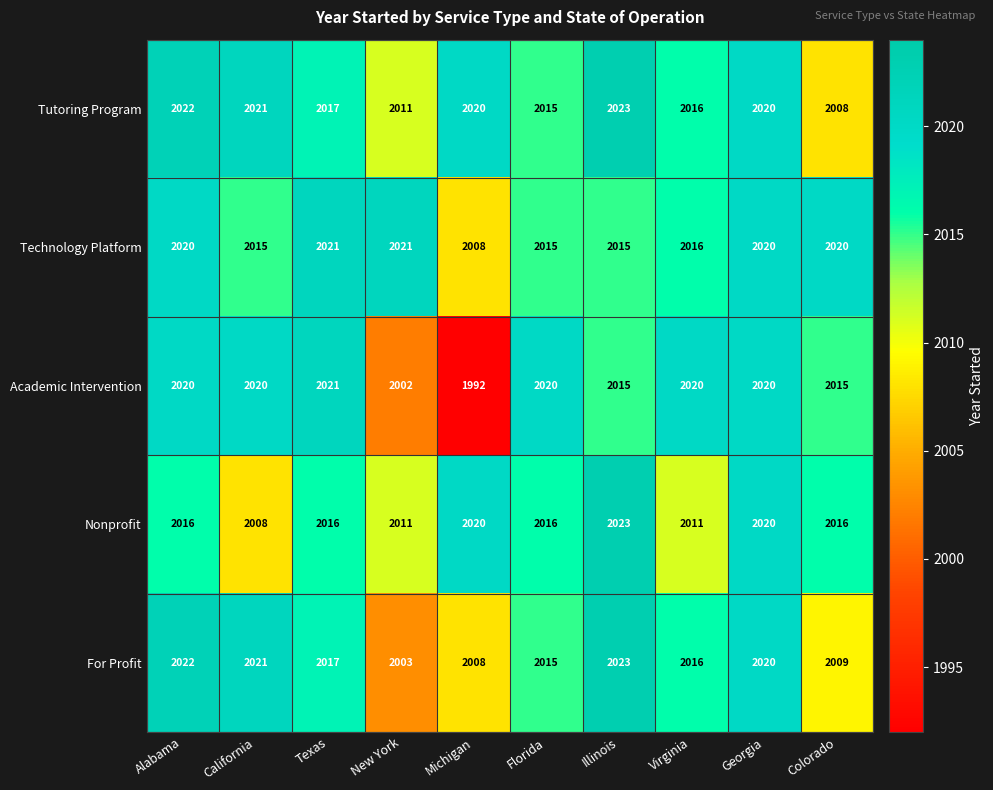

Where is Tutoring Program nearest to the value 2015?

Florida